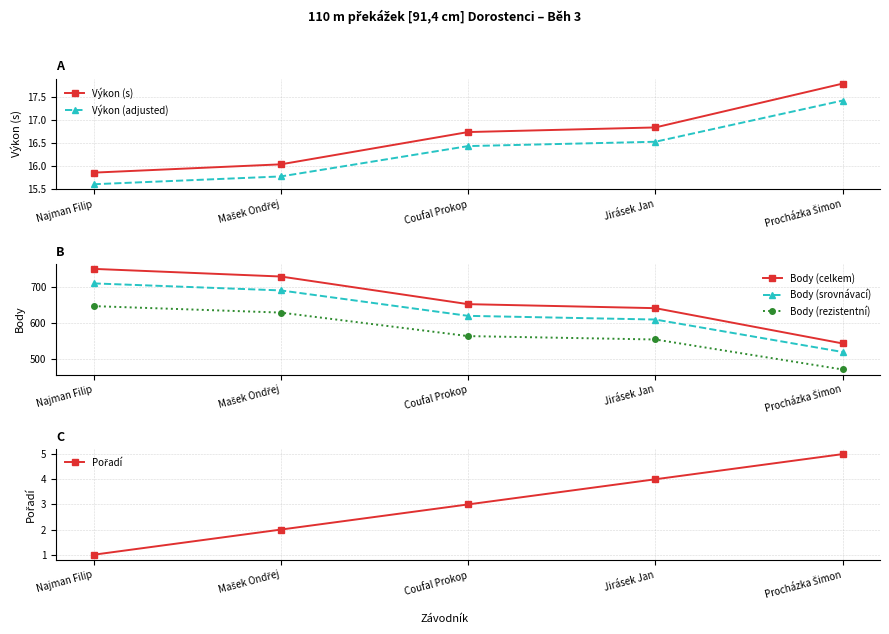

Reading left to right, list all the values displayed in this chart.

Výkon (s): Najman Filip=15.9	Mašek Ondřej=16.0	Coufal Prokop=16.7	Jirásek Jan=16.8	Procházka Šimon=17.8
Výkon (adjusted): Najman Filip=15.6	Mašek Ondřej=15.8	Coufal Prokop=16.4	Jirásek Jan=16.5	Procházka Šimon=17.4
Body (celkem): Najman Filip=749.0	Mašek Ondřej=728.0	Coufal Prokop=652.0	Jirásek Jan=641.0	Procházka Šimon=544.0
Body (srovnávací): Najman Filip=709.1	Mašek Ondřej=689.8	Coufal Prokop=619.8	Jirásek Jan=609.7	Procházka Šimon=520.5
Body (rezistentní): Najman Filip=646.6	Mašek Ondřej=628.8	Coufal Prokop=564.2	Jirásek Jan=554.9	Procházka Šimon=472.4
Pořadí: Najman Filip=1.0	Mašek Ondřej=2.0	Coufal Prokop=3.0	Jirásek Jan=4.0	Procházka Šimon=5.0